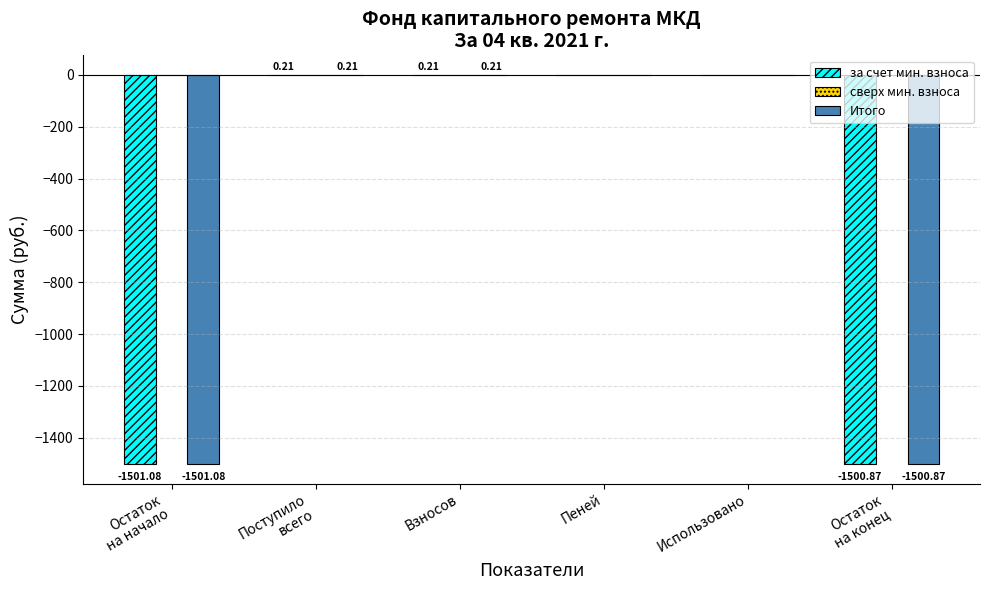

What is the total value across all series at Взносов?

0.4